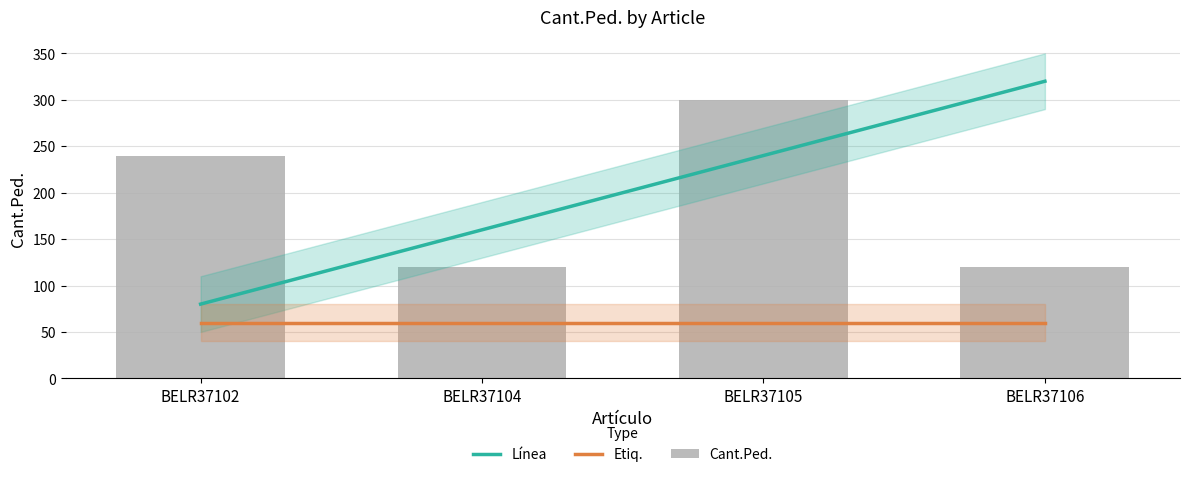

How many groups of bars are there?

4